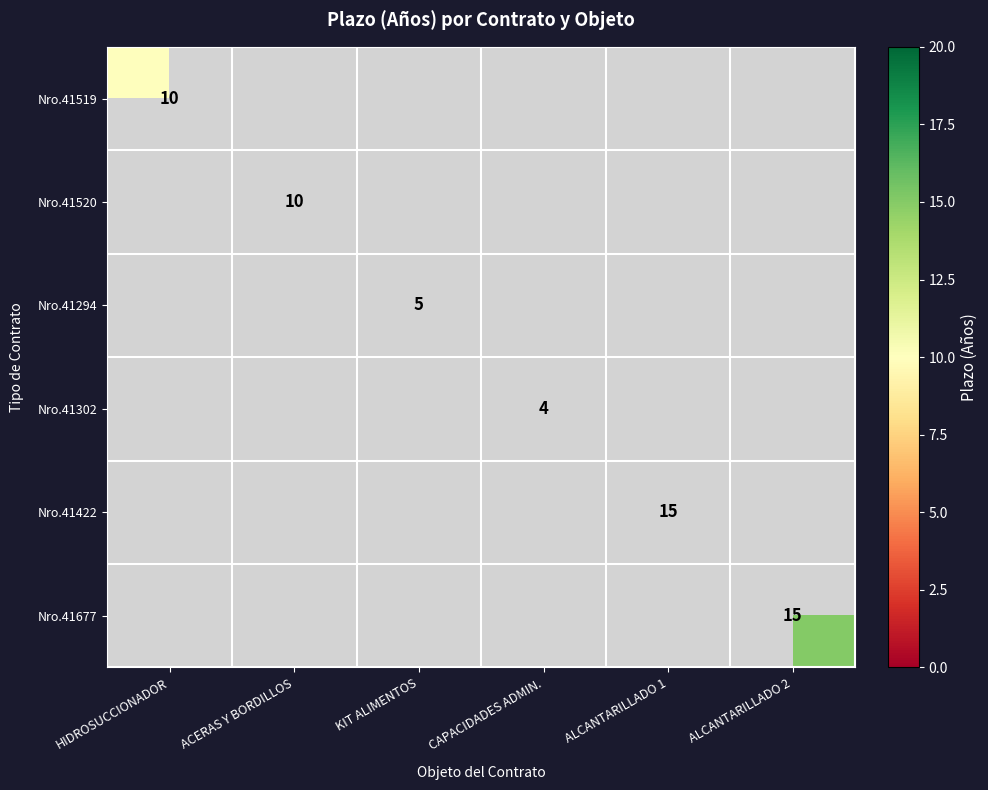

The Nro.41677 series shows 23 at ALCANTARILLADO 2. True or false?

False